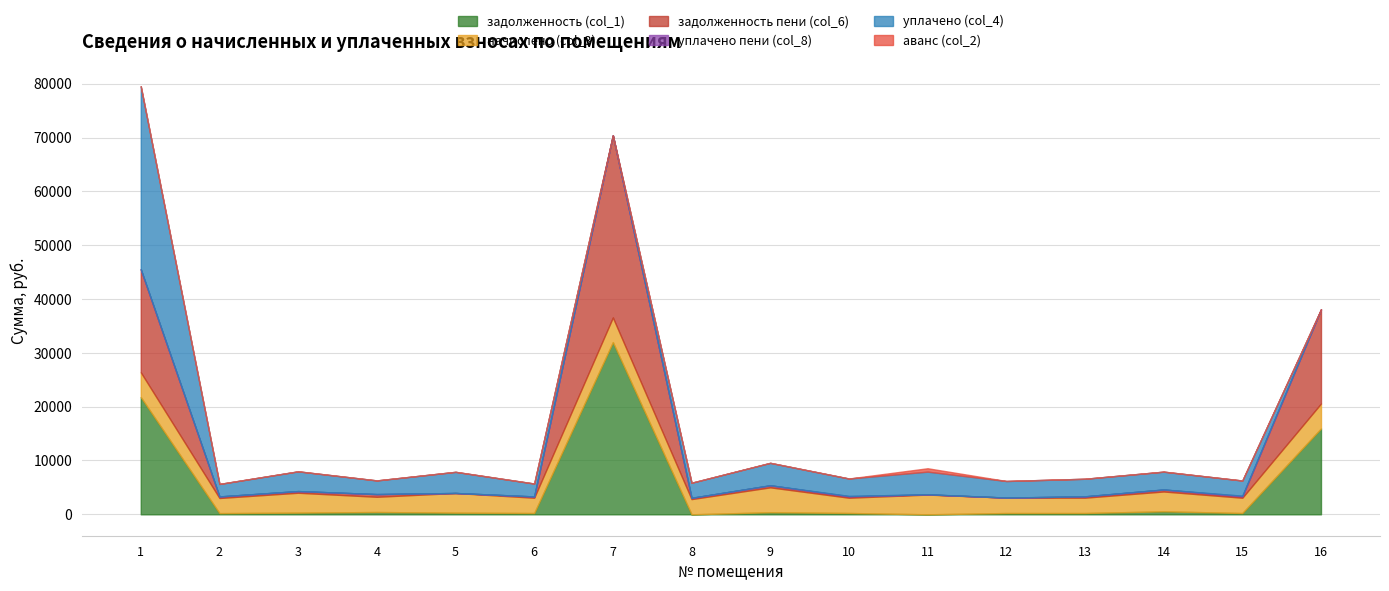

What is the value of the задолженность пени (col_6) point at the 4th from the left?

500.7